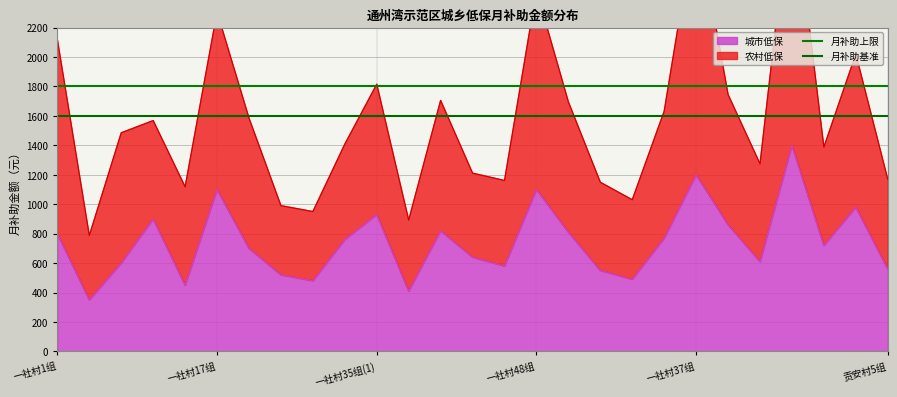

Is the value of 月补助上限 at 一社村1组 greater than the value of 月补助基准 at 一社村1组?

Yes